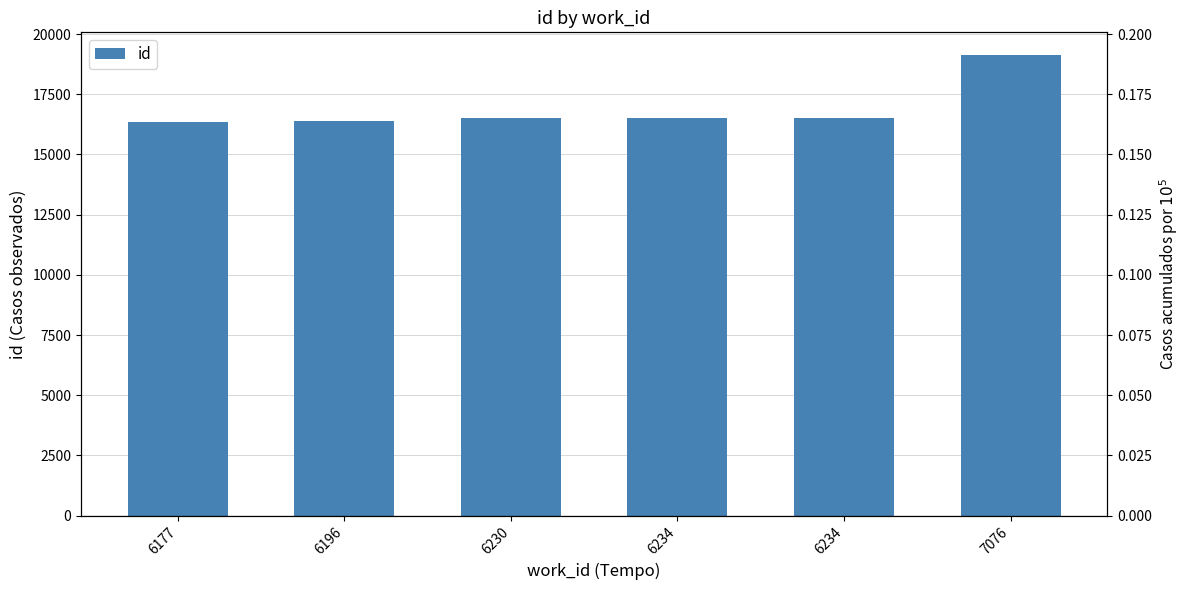

What is the highest value of the id series?

19114.0